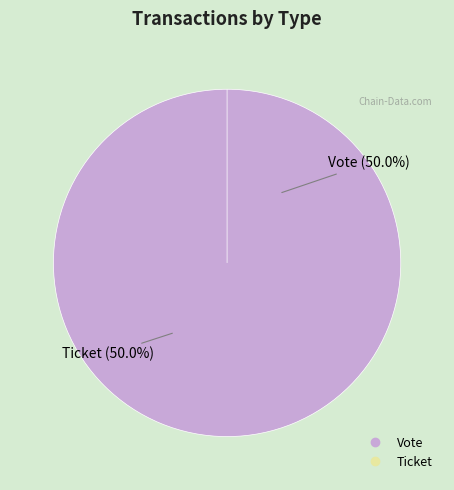

Rank the categories by value from lowest to highest.

Ticket, Vote